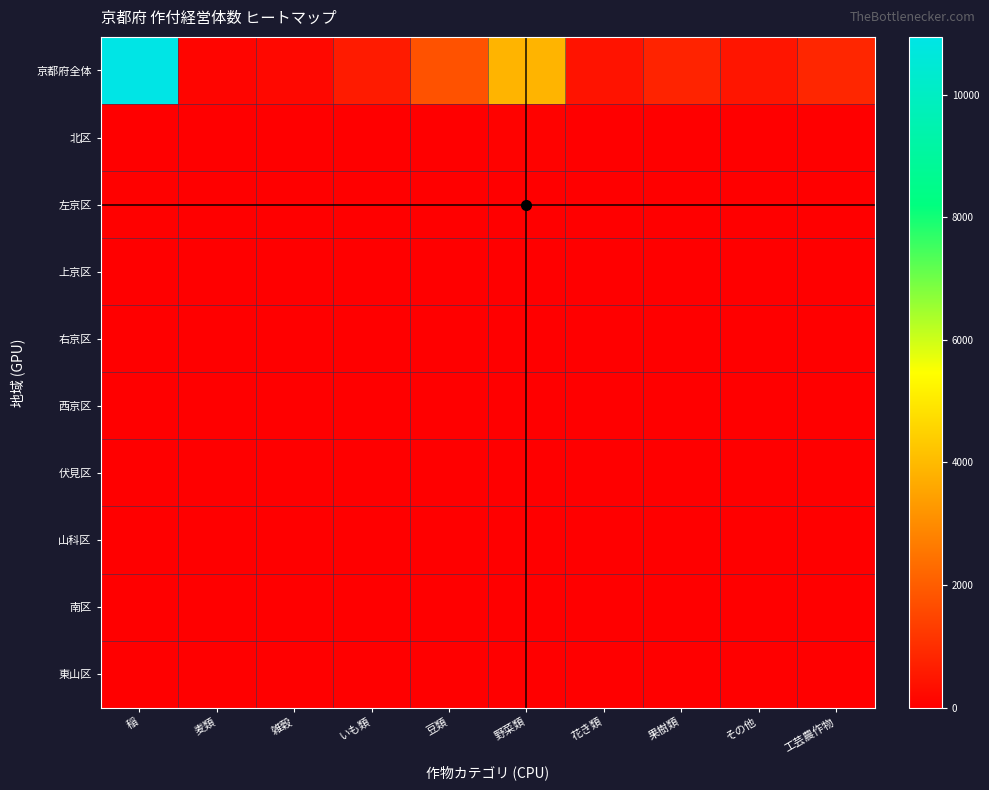

Reading left to right, transcribe all the data shown in this chart.

京都府全体: 稲=10941	麦類=144	雑穀=195	いも類=605	豆類=1786	野菜類=3870	花き類=437	果樹類=779	その他=489	工芸農作物=851
北区: 稲=41	麦類=0	雑穀=0	いも類=17	豆類=7	野菜類=80	花き類=4	果樹類=1	その他=5	工芸農作物=0
左京区: 稲=58	麦類=0	雑穀=0	いも類=9	豆類=4	野菜類=42	花き類=3	果樹類=3	その他=5	工芸農作物=0
上京区: 稲=0	麦類=0	雑穀=0	いも類=0	豆類=0	野菜類=0	花き類=0	果樹類=0	その他=0	工芸農作物=0
右京区: 稲=0	麦類=0	雑穀=0	いも類=0	豆類=0	野菜類=0	花き類=0	果樹類=0	その他=0	工芸農作物=0
西京区: 稲=0	麦類=0	雑穀=0	いも類=0	豆類=0	野菜類=0	花き類=0	果樹類=0	その他=0	工芸農作物=0
伏見区: 稲=0	麦類=0	雑穀=0	いも類=0	豆類=0	野菜類=0	花き類=0	果樹類=0	その他=0	工芸農作物=0
山科区: 稲=0	麦類=0	雑穀=0	いも類=0	豆類=0	野菜類=0	花き類=0	果樹類=0	その他=0	工芸農作物=0
南区: 稲=0	麦類=0	雑穀=0	いも類=0	豆類=0	野菜類=0	花き類=0	果樹類=0	その他=0	工芸農作物=0
東山区: 稲=0	麦類=0	雑穀=0	いも類=0	豆類=0	野菜類=0	花き類=0	果樹類=0	その他=0	工芸農作物=0